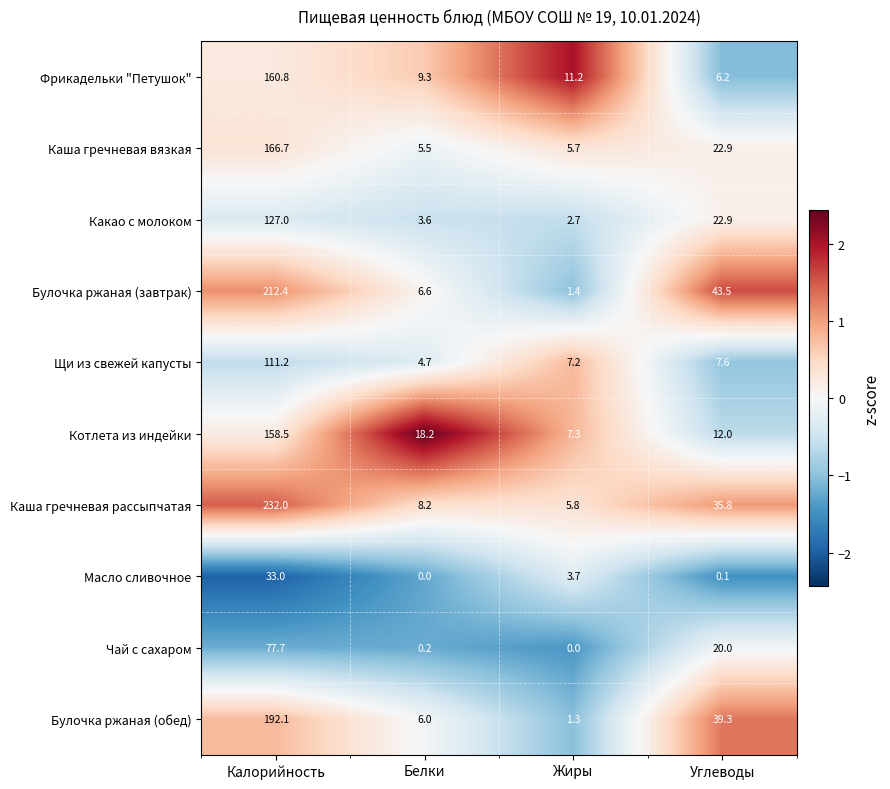

Where is Булочка ржаная (обед) nearest to the value 96?

Углеводы